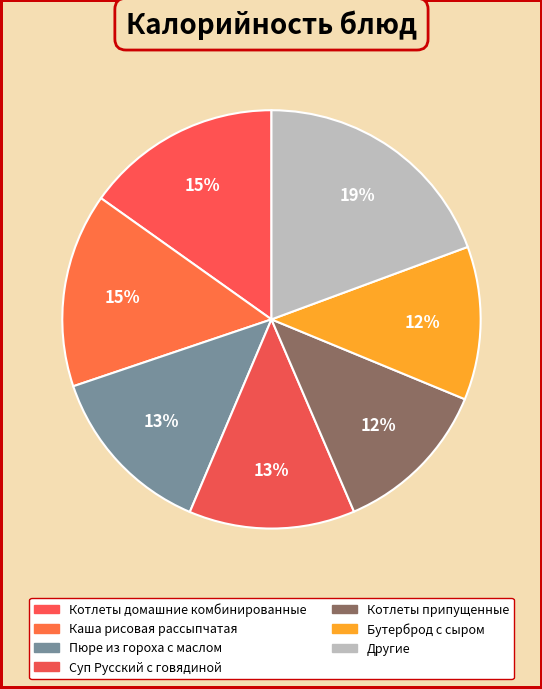

Count the number of slices in the pie.

7